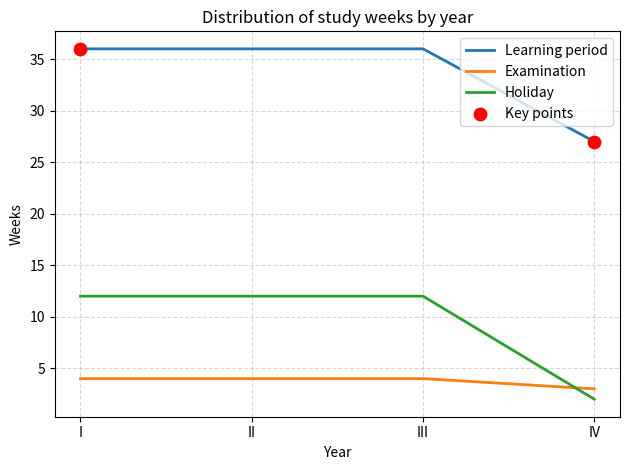

Is the value of Learning period at II greater than the value of Holiday at III?

Yes